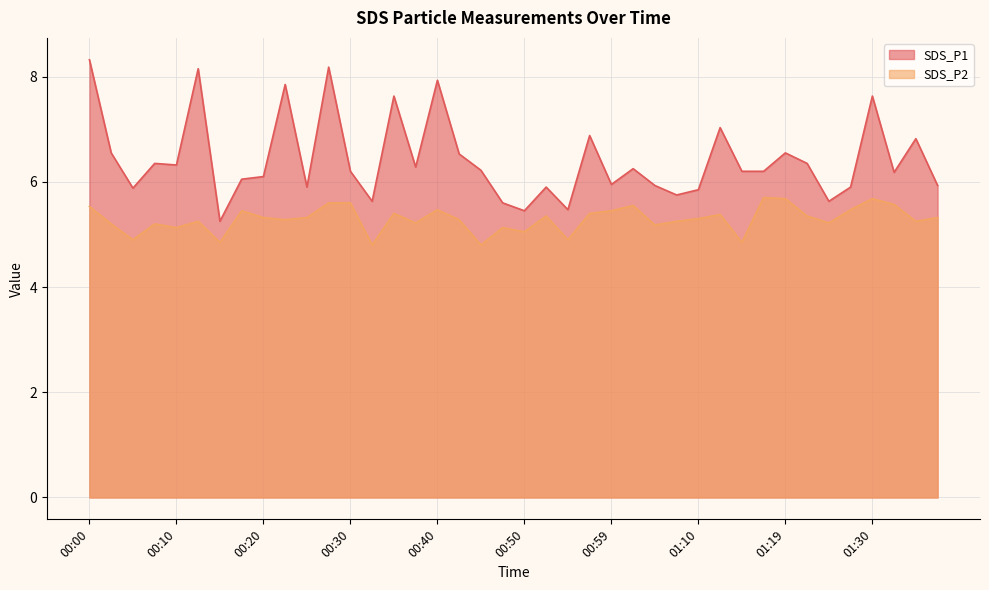

At which label does SDS_P2 first exceed 5?

00:00